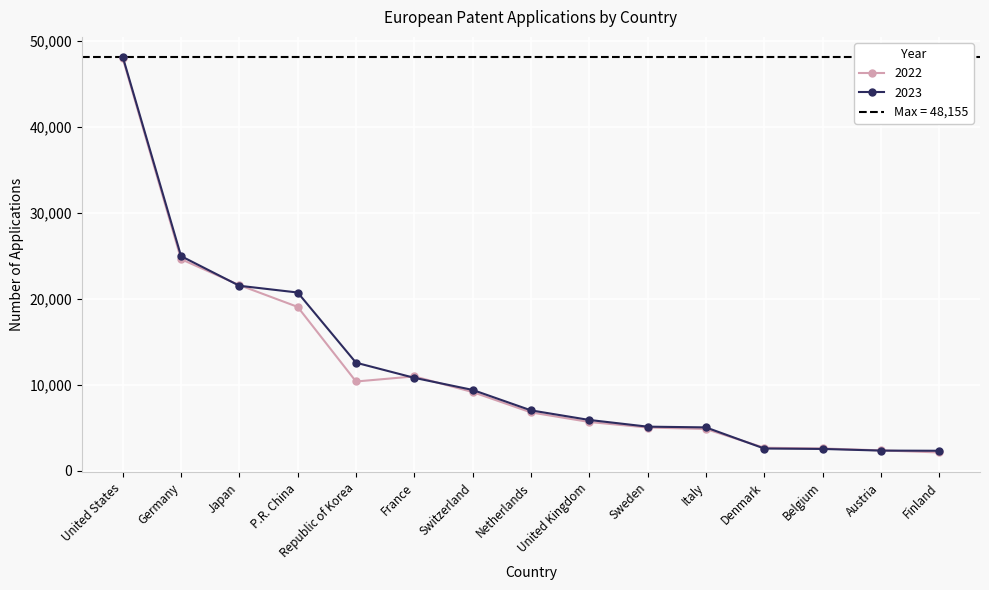

What are all the series names shown in the legend?

2023, 2022